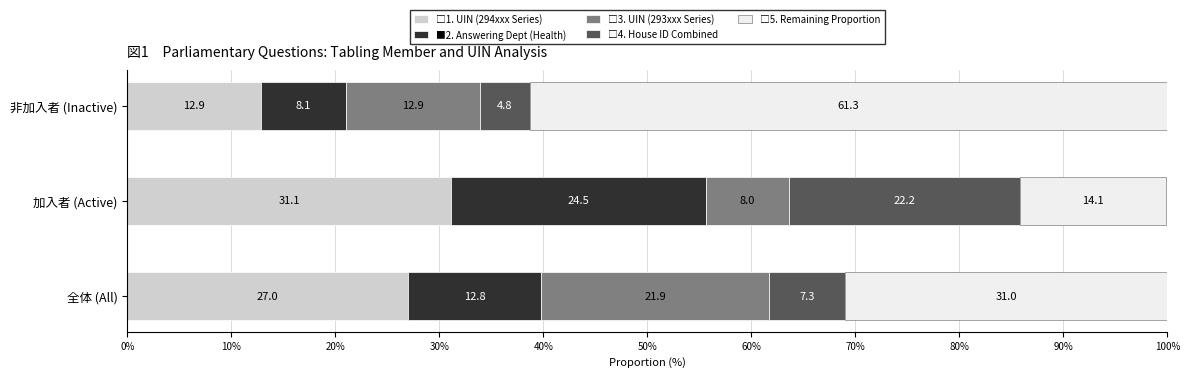

What is the total value across all series at 非加入者 (Inactive)?

100.0